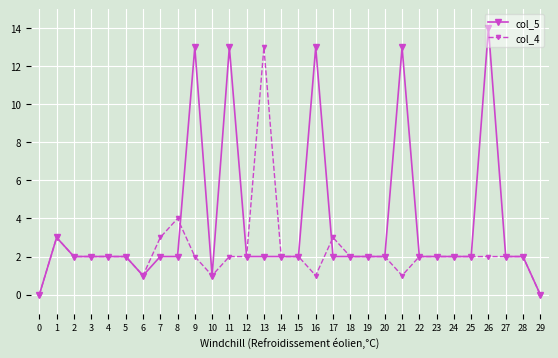

What is the value of the col_5 point at the 24th from the left?

2